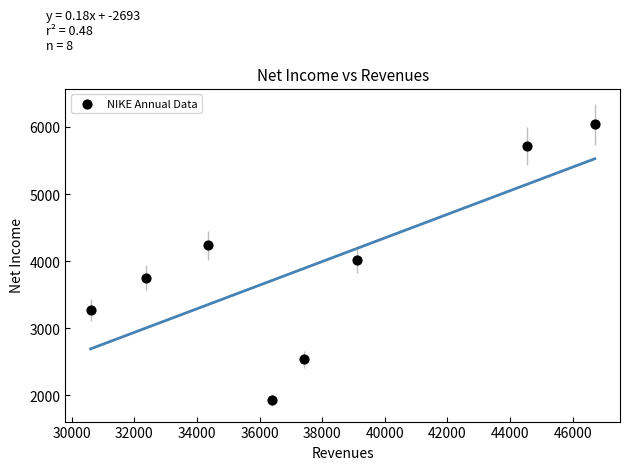

What is the range of X values (max minus min)?

16109